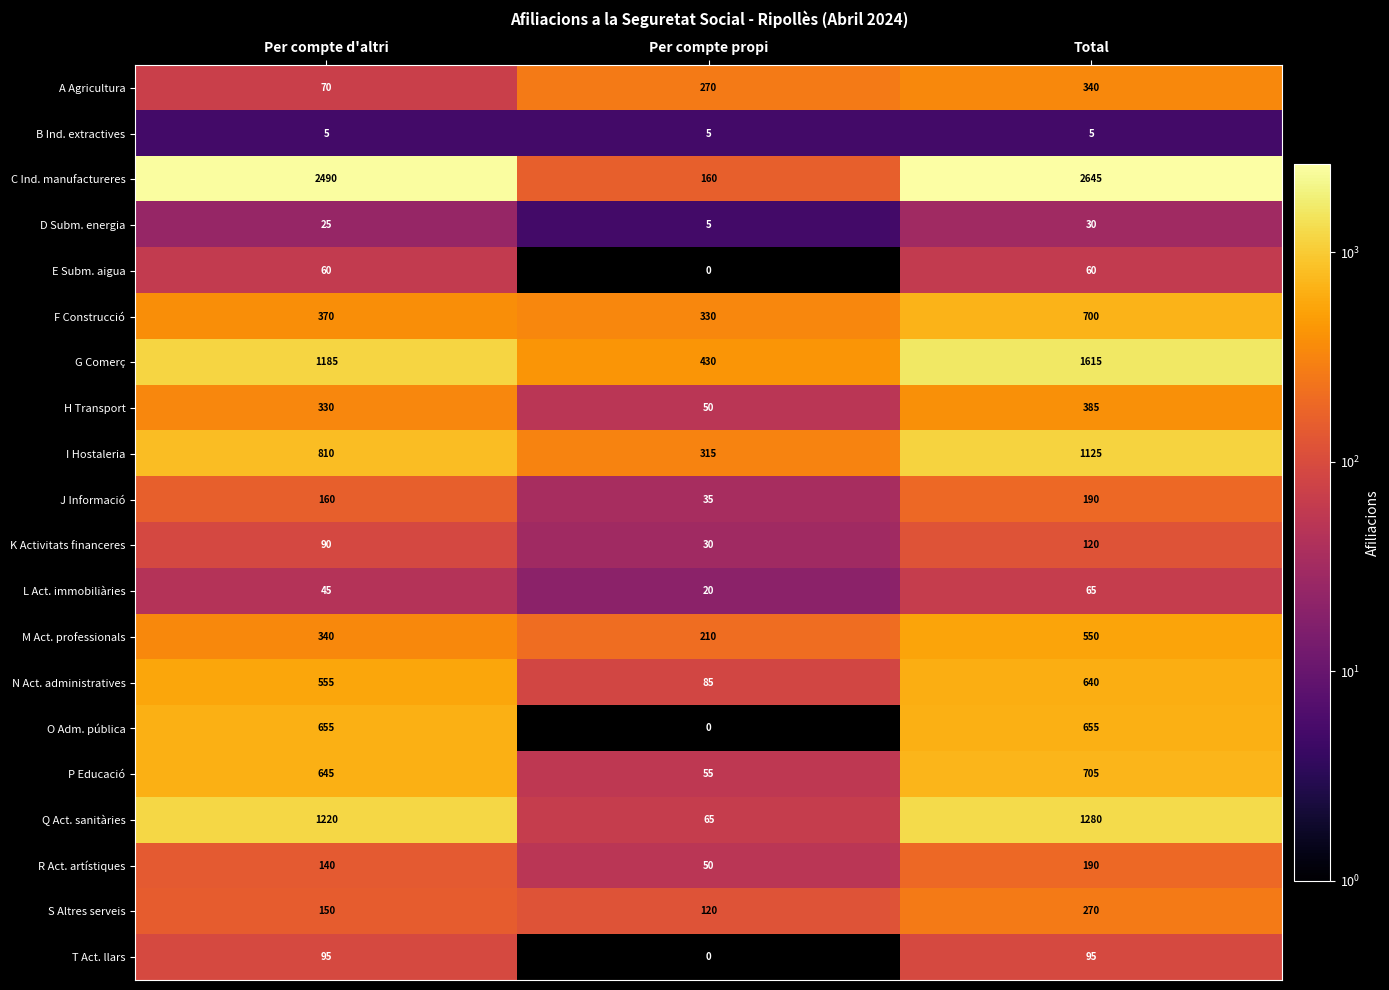

How many categories are shown in the chart?

3